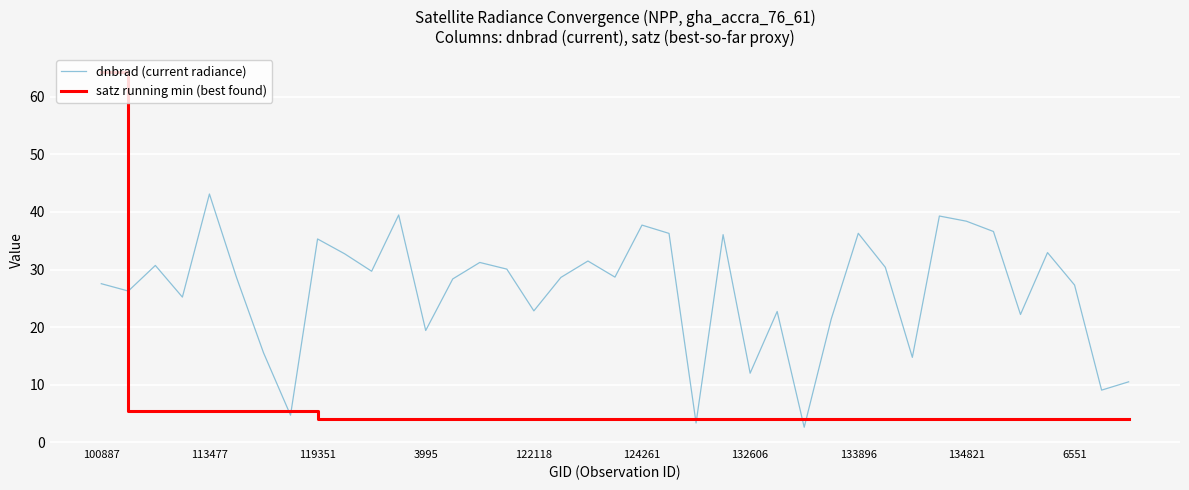

Does the chart have visible grid lines?

Yes